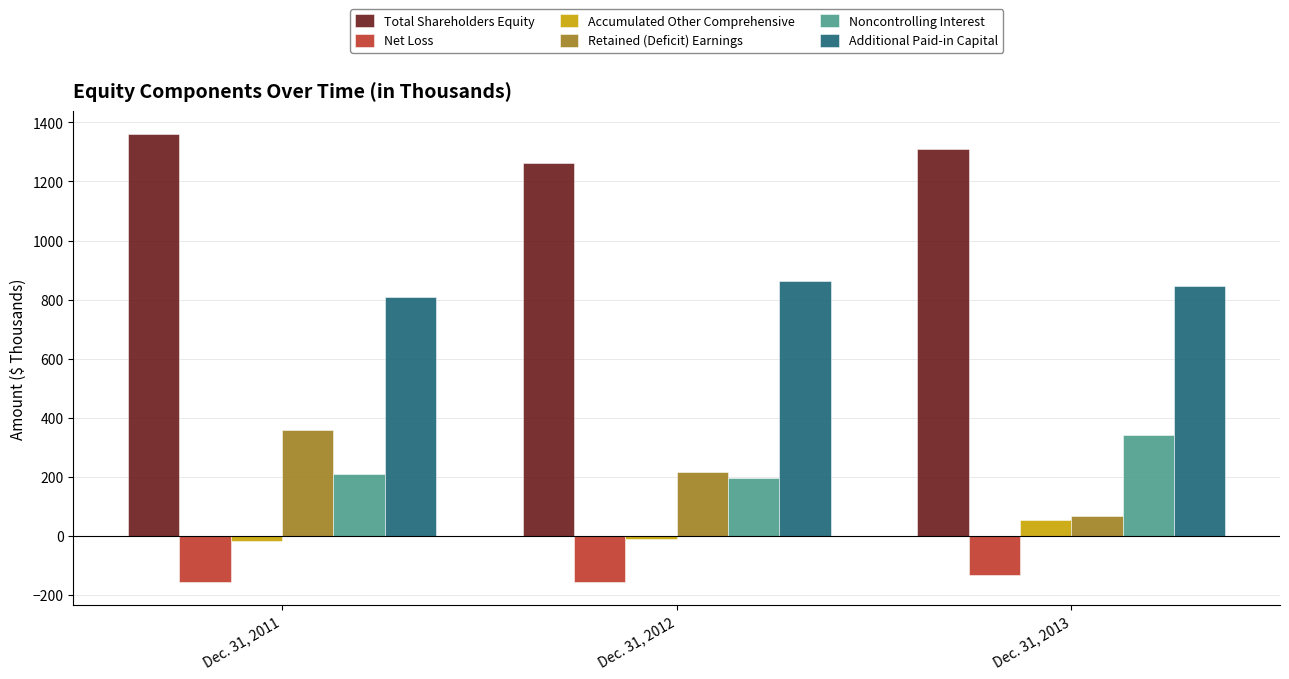

The value of Net Loss at Dec. 31, 2011 is -157.8. True or false?

True